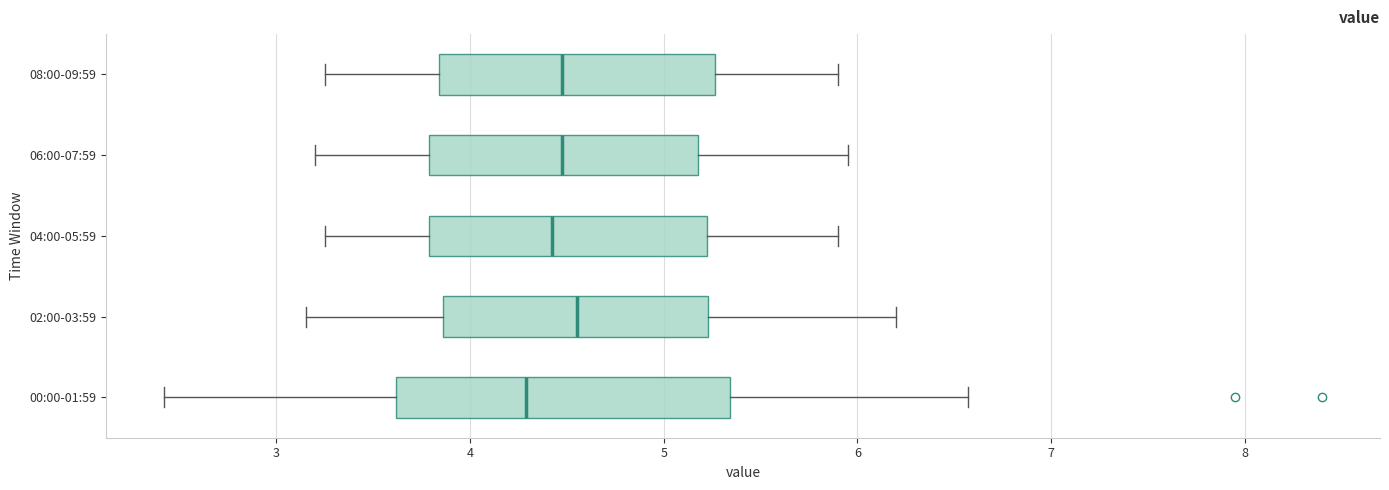

Comparing the boxes themselves (not the whiskers), which one is the widest?

00:00-01:59